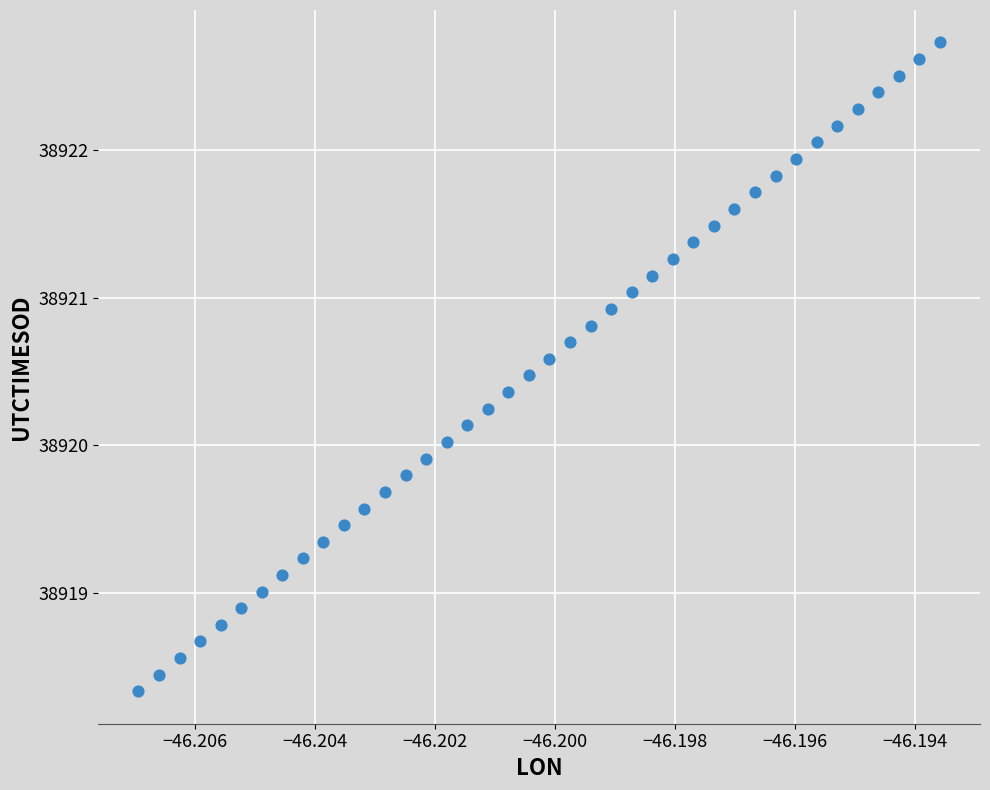

What is the range of Y values (max minus min)?

4.4